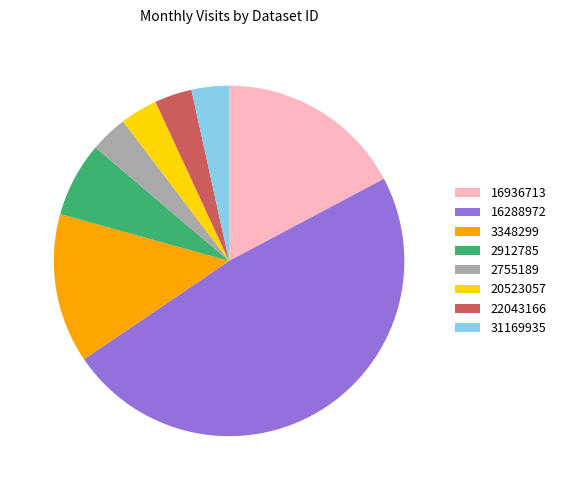

Combined, do 2912785 and 3348299 account for over 50%?

No